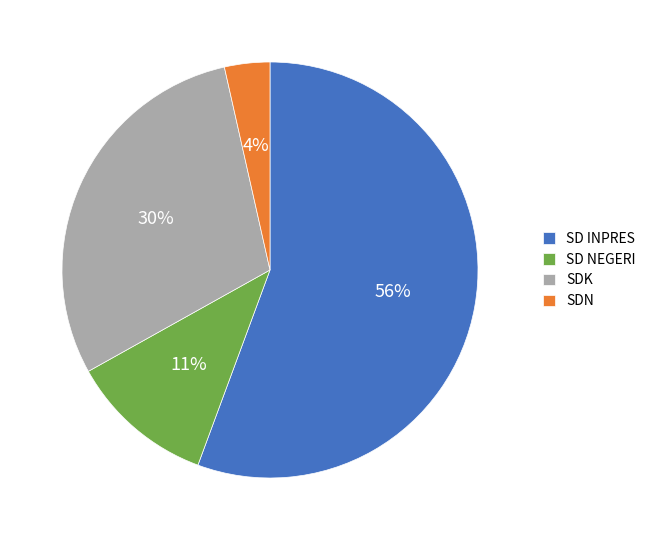

What percentage is the SD NEGERI slice, to the nearest percent?

11%